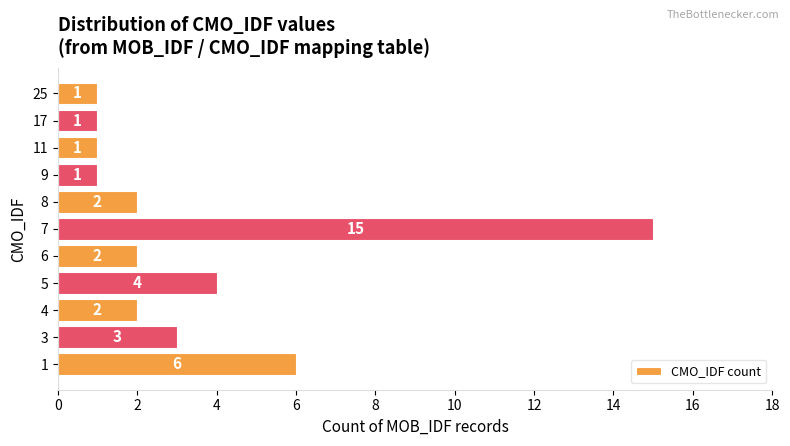

What value does the data have at 3, to the nearest 5?

5